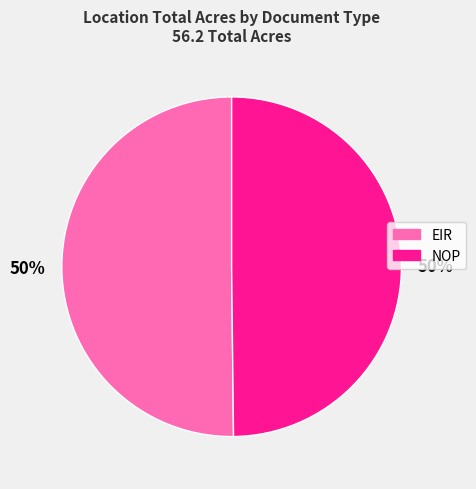

Is it true that EIR is 50% of the pie?

True